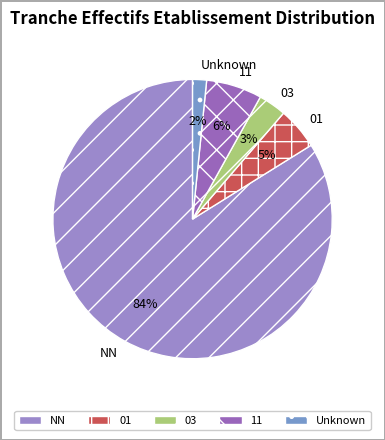

The 11 slice represents 1% of the pie. True or false?

False